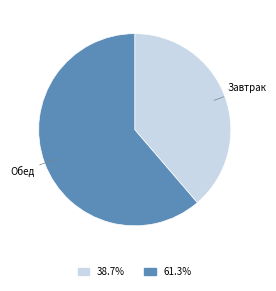

Approximately how many times larger is the value at 61.3% compared to 38.7%?

1.6